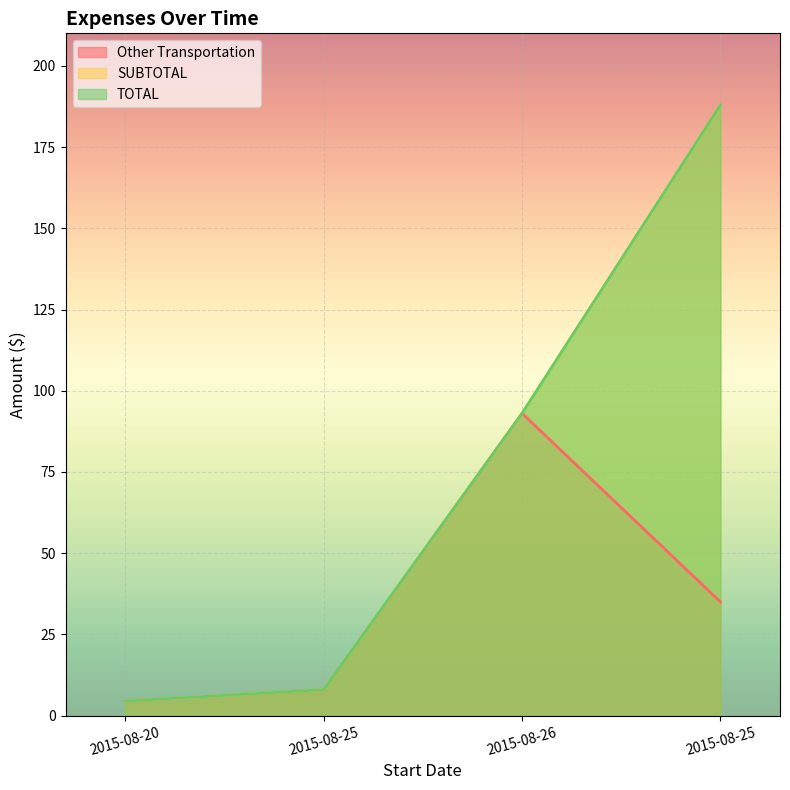

True or false: Other Transportation has more than 2 interior local peaks.

False